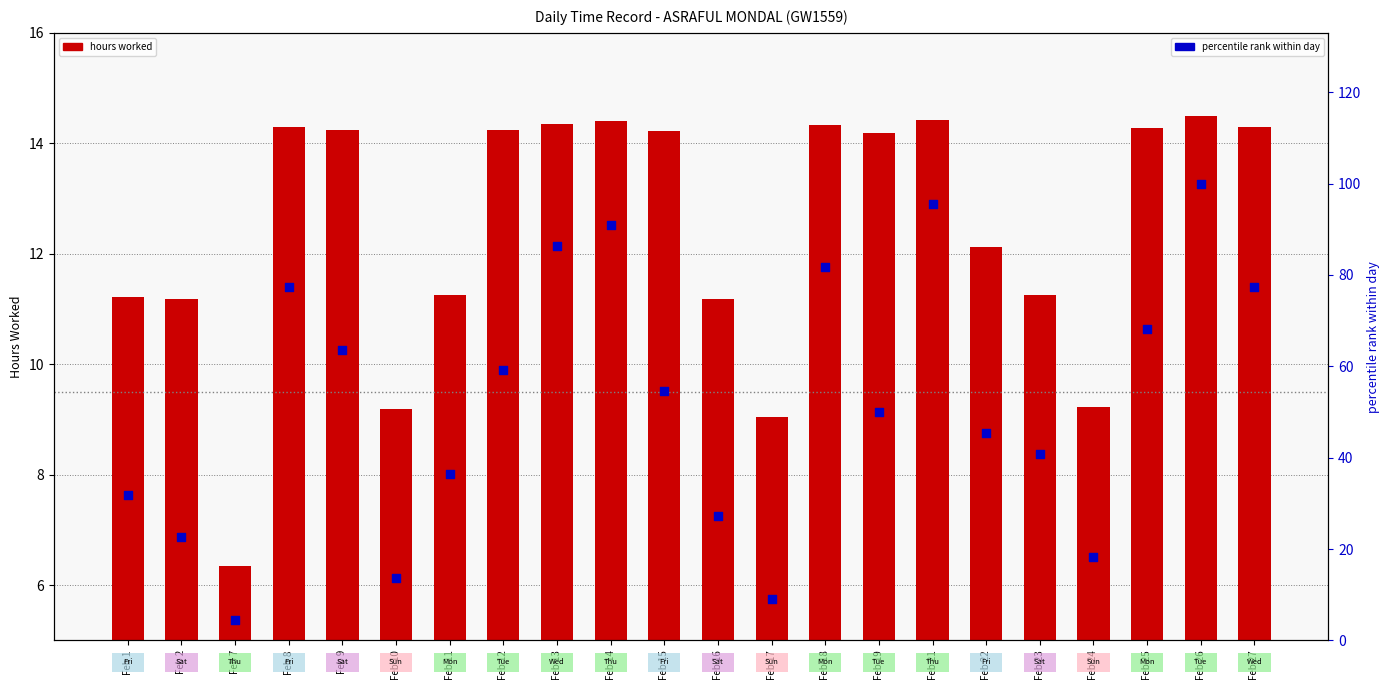

Is the value of percentile rank at Feb 22 greater than the value of hours worked at Feb 9?

Yes